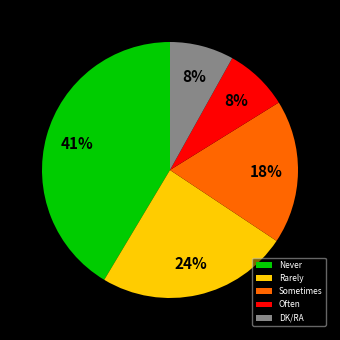

To the nearest percent, what is the difference between the Sometimes and Often slice percentages?

10%